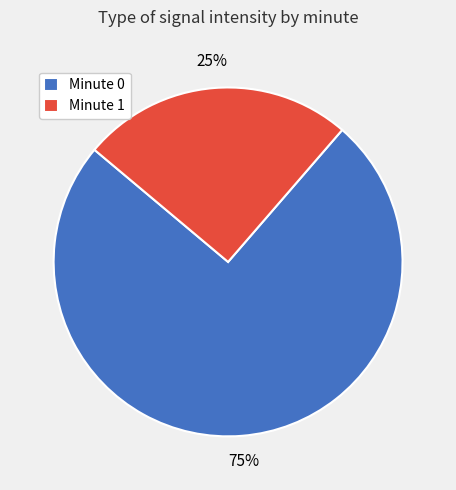

Which slice is the largest?

Minute 0